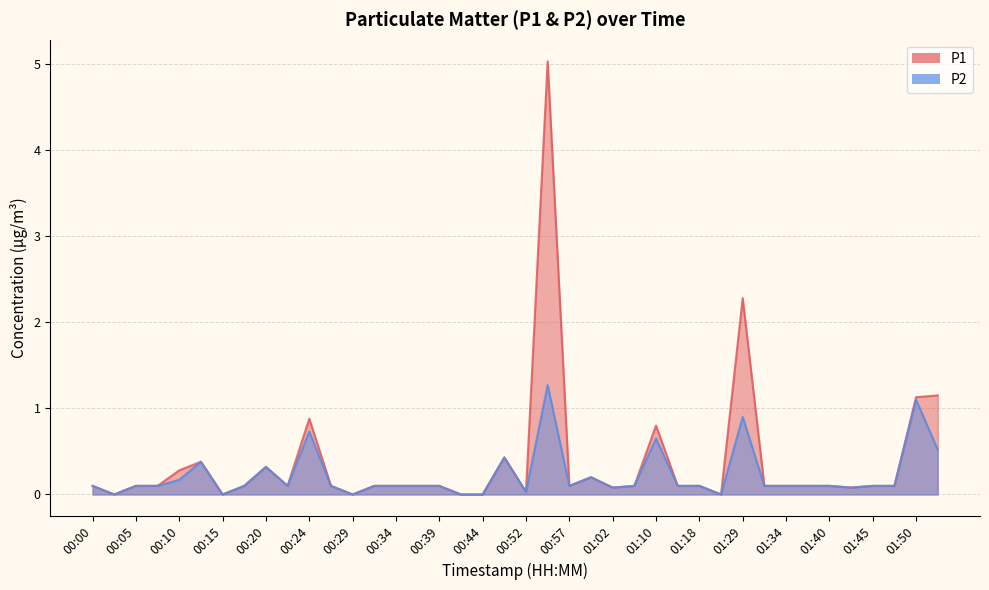

What value does the P1 series have at 00:57?

0.1